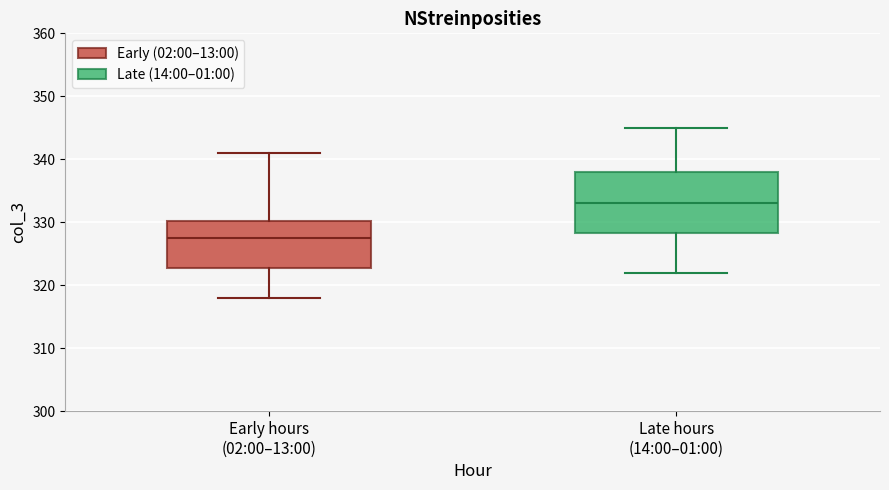

Reading left to right, transcribe this box plot: for each box, give where its median line is, the range the box spans, and where its two whiskers end, as read against the y-axis. The values are not printed on the chart, so give them approximately, as read against the axis.

Early hours (02:00–13:00): median 328, box 323 to 330, whiskers 318 to 341
Late hours (14:00–01:00): median 333, box 328 to 338, whiskers 322 to 345